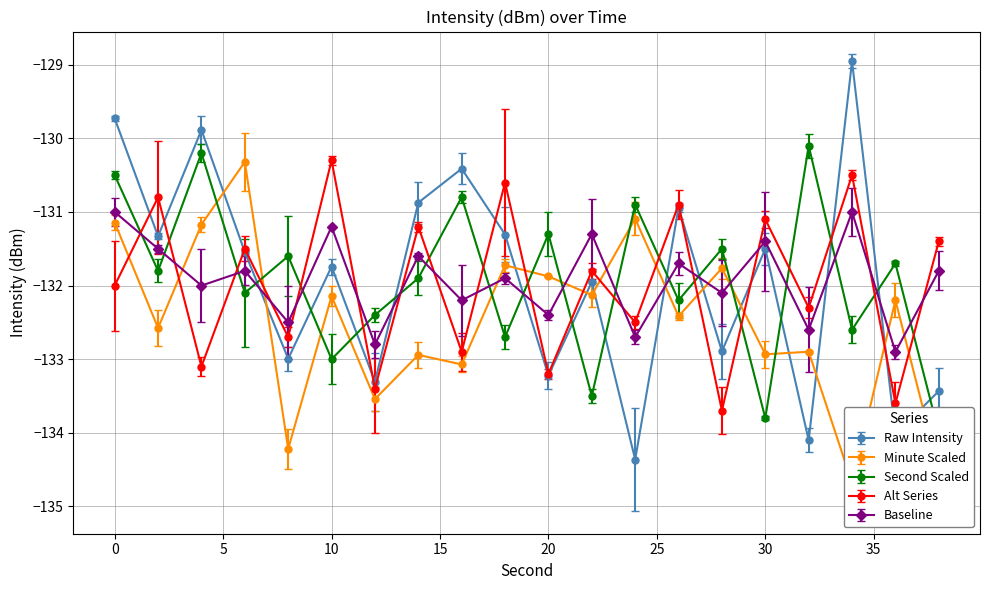

Where is intensity(dBm) nearest to the value -131?

26